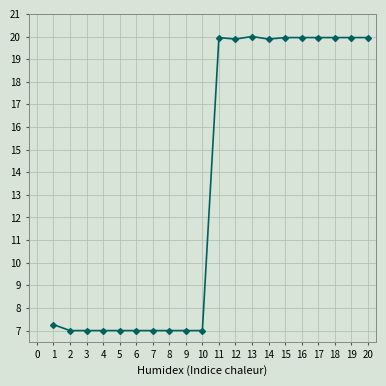

Does the chart display data point markers on the line(s)?

Yes